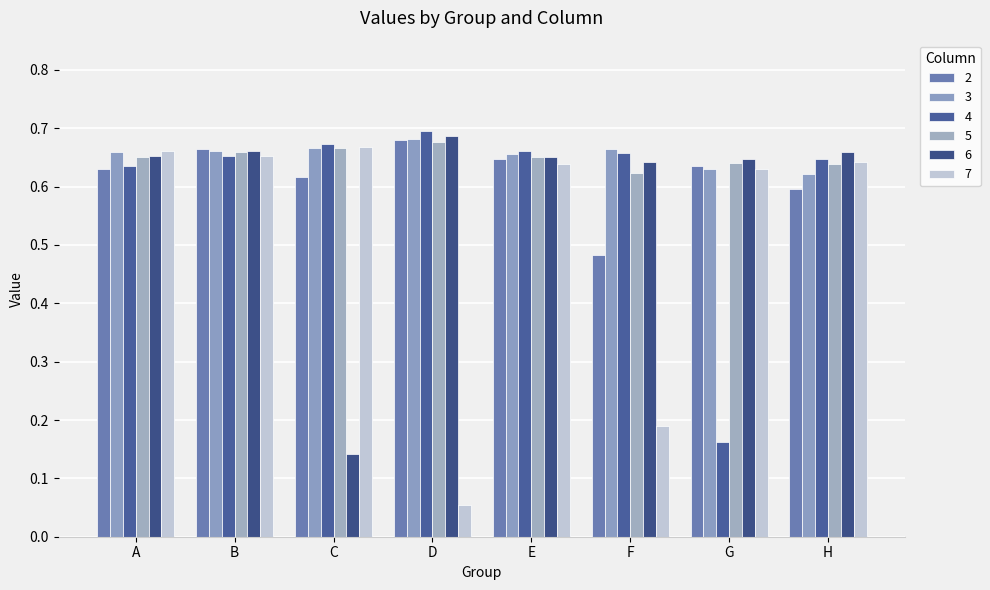

How many 6 values are between 0 and 1?

8